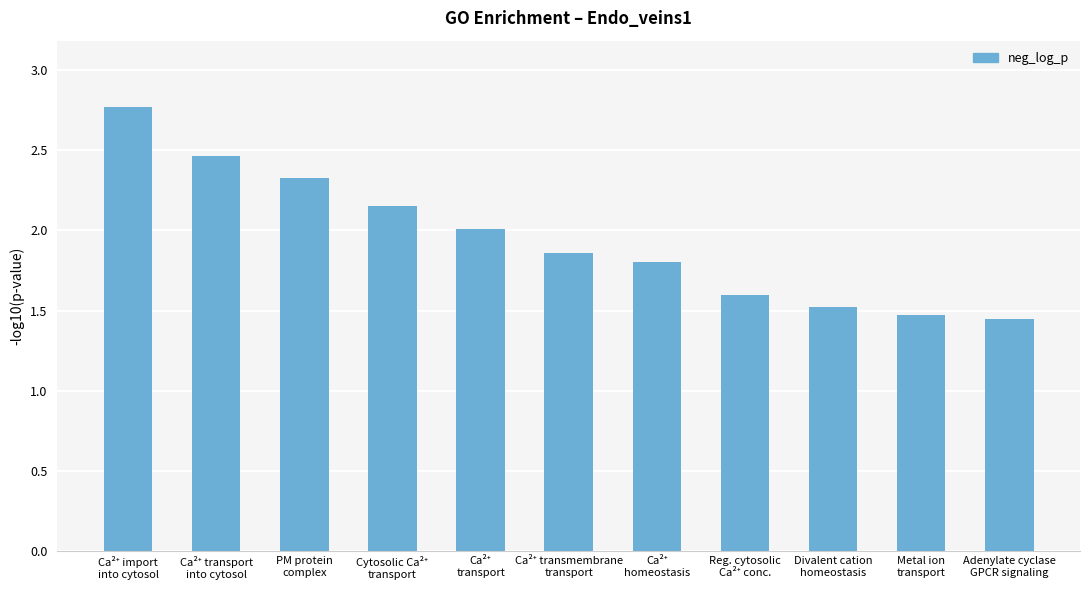

What is the difference between the maximum and minimum values?

1.3